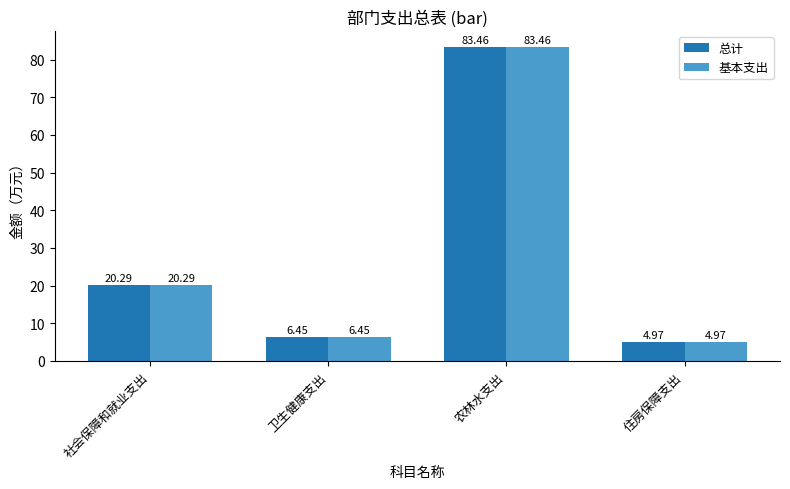

Which label corresponds to the smallest value in the chart?

住房保障支出